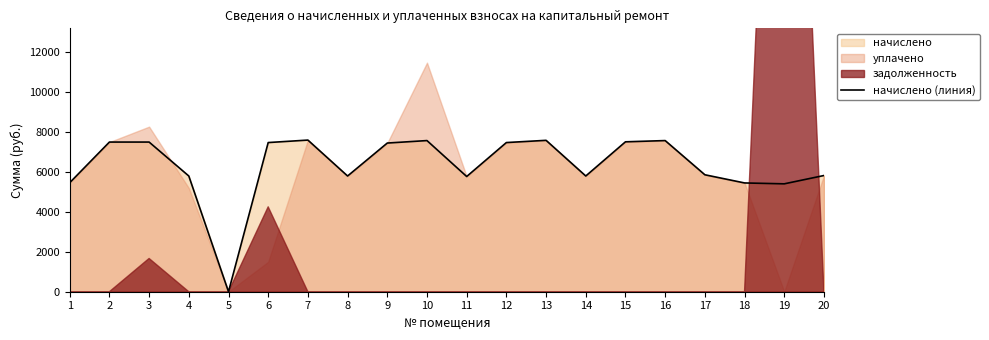

Does the chart display data point markers on the line(s)?

No